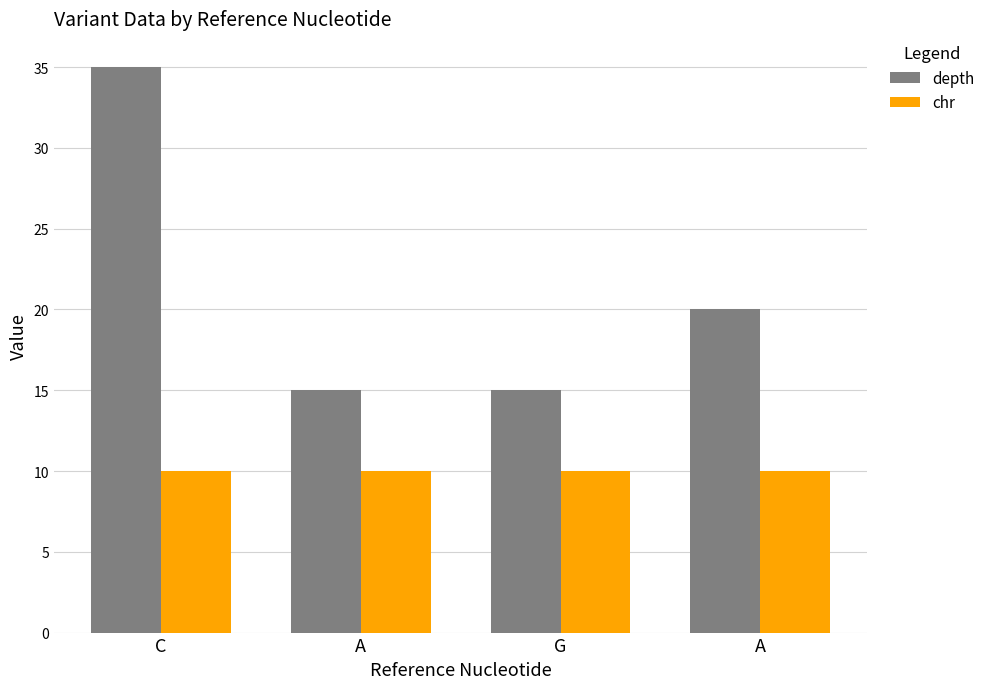

Reading right to left, transcribe all the data shown in this chart.

depth: A=20	G=15	A=15	C=35
chr: A=10	G=10	A=10	C=10